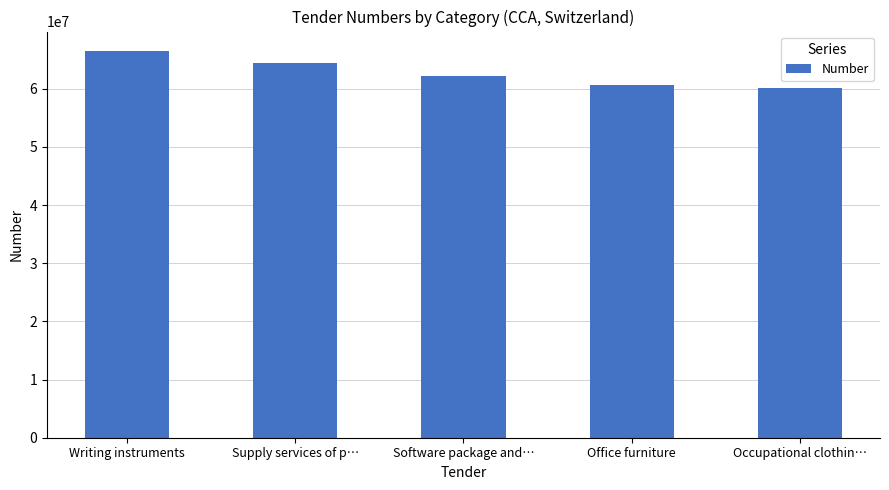

Approximately how many times larger is the value at Occupational clothin… compared to Software package and…?

1.0